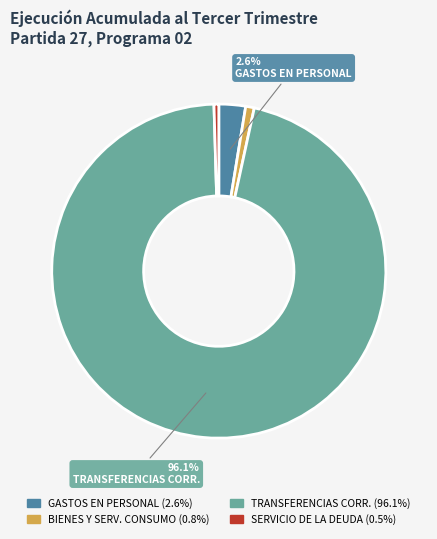

Is there a majority slice in this chart?

Yes